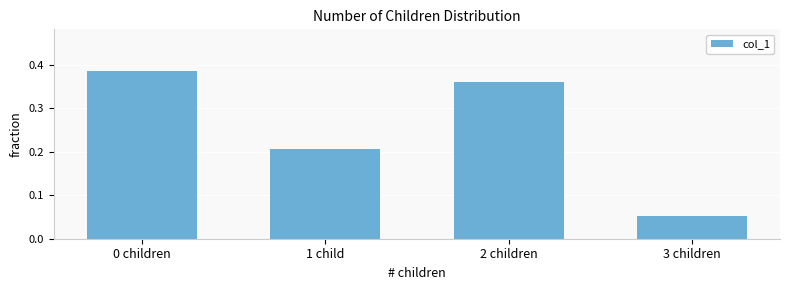

Which label corresponds to the largest value in the chart?

0 children